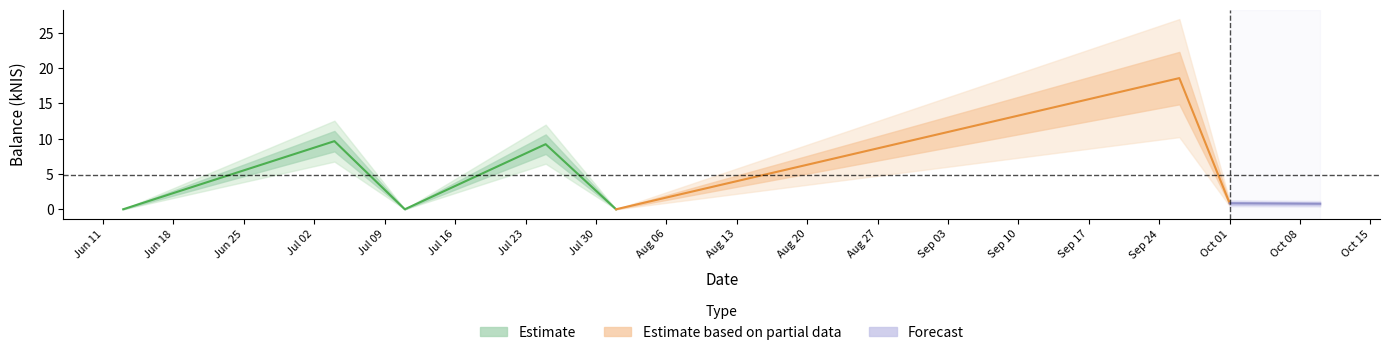

Is it true that the value at 2024-07-25 is 9.2?

True